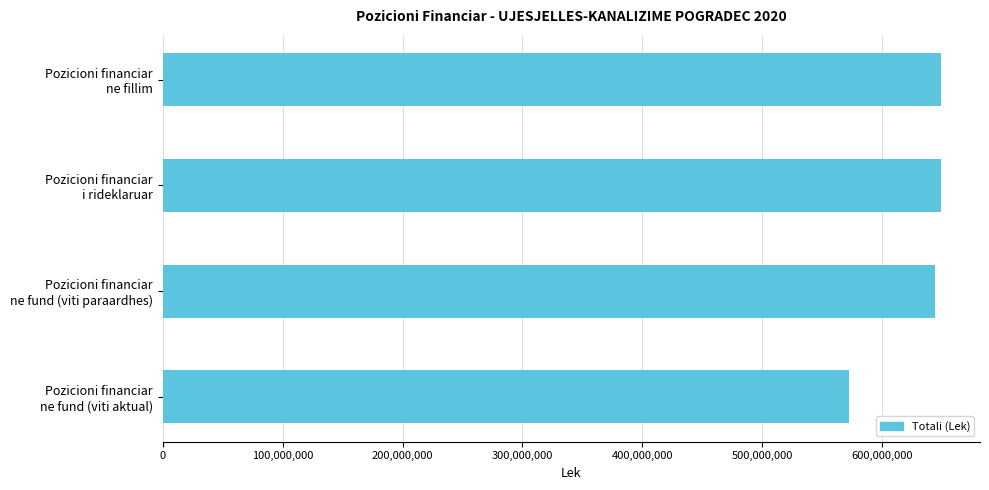

How many distinct data groups are displayed?

1